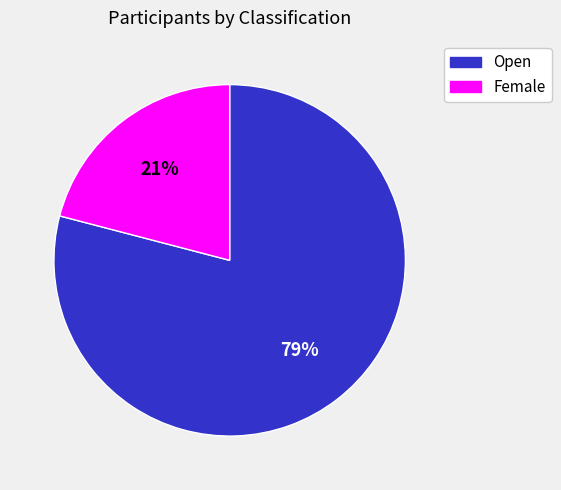

Combined, do Open and Female account for over 50%?

Yes